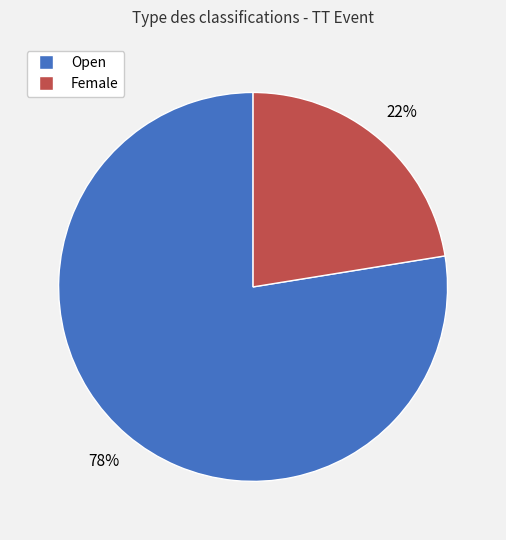

Which slice is the largest?

Open